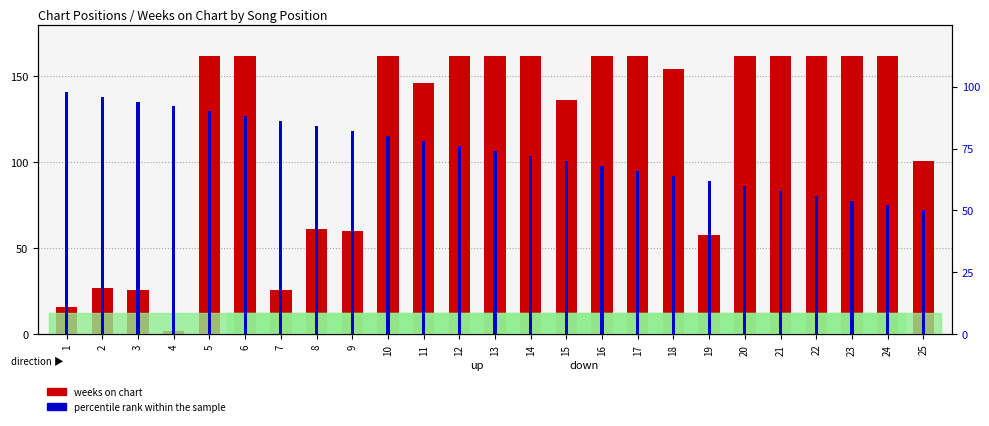

What is the value of the weeks on chart bar at the 10th from the left?

162.0